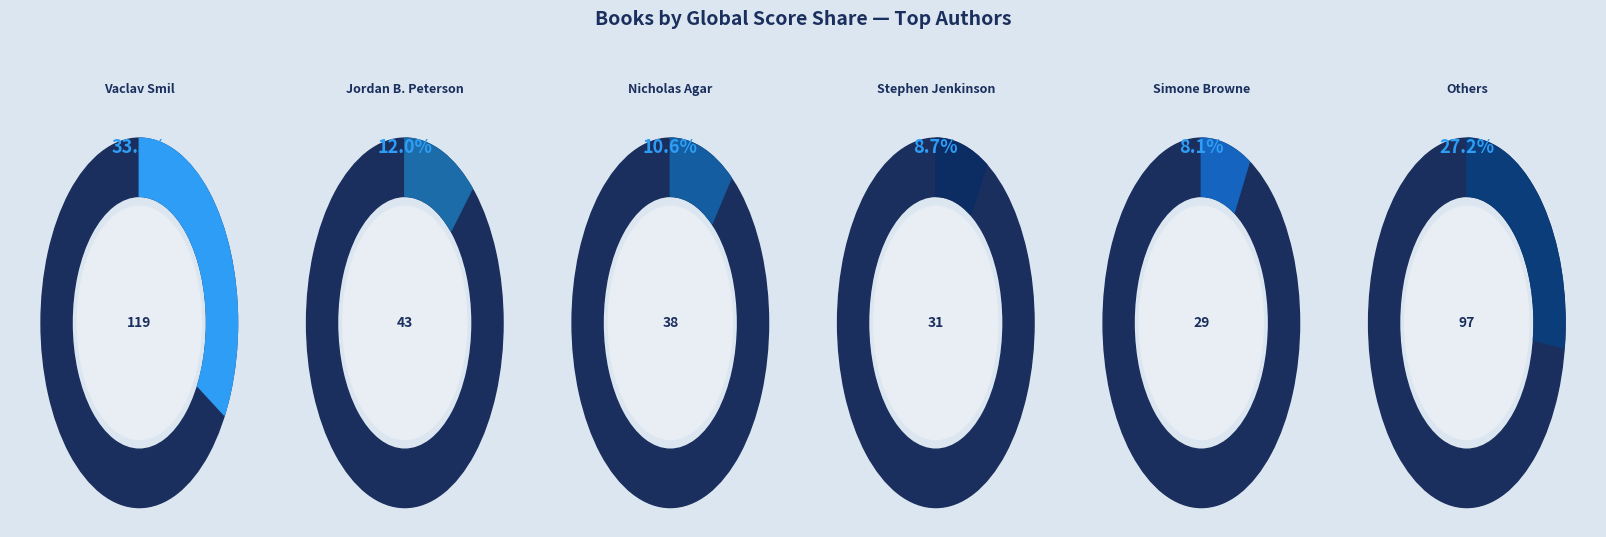

Between Vaclav Smil and Vaclav Smil, which is larger?

Vaclav Smil